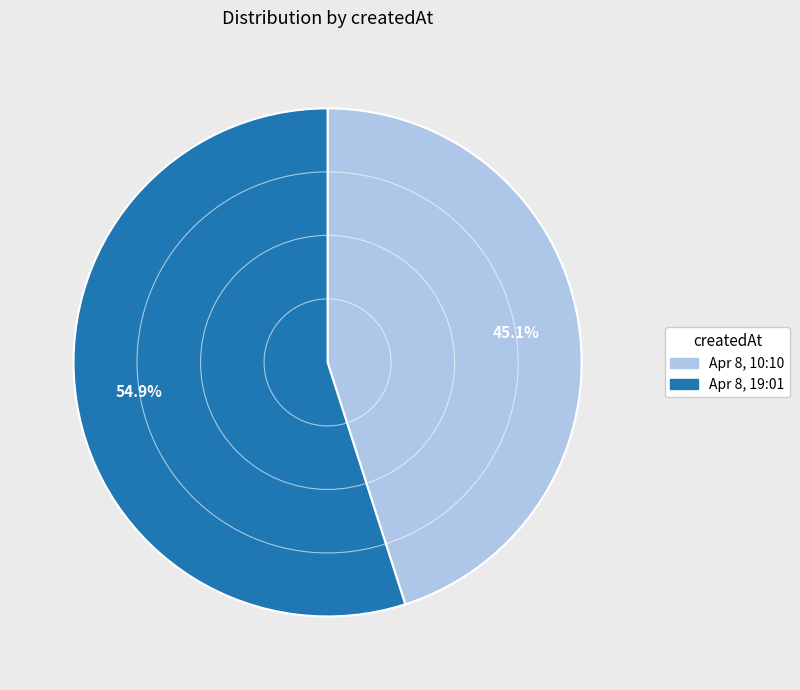

How many slices are in this pie chart?

2